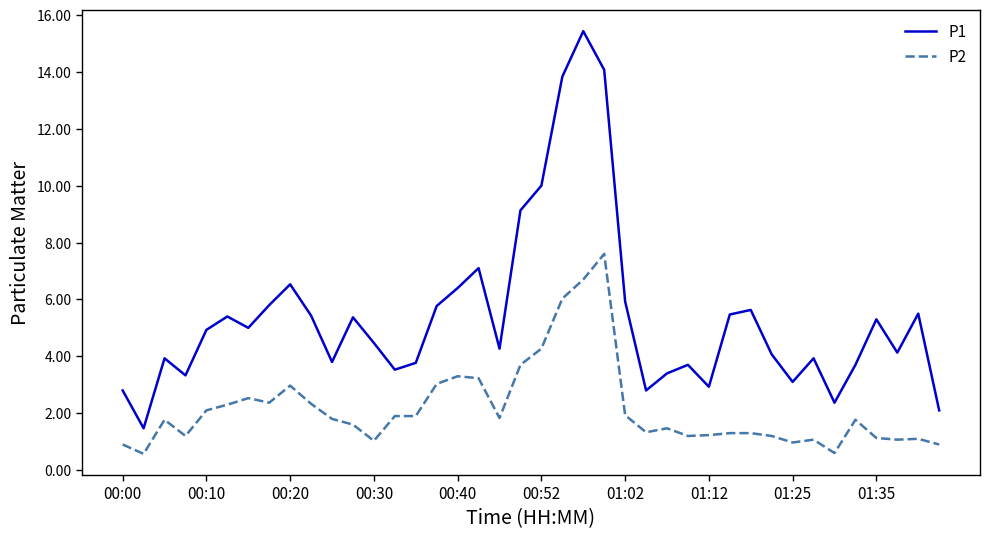

How many lines are shown in the chart?

2